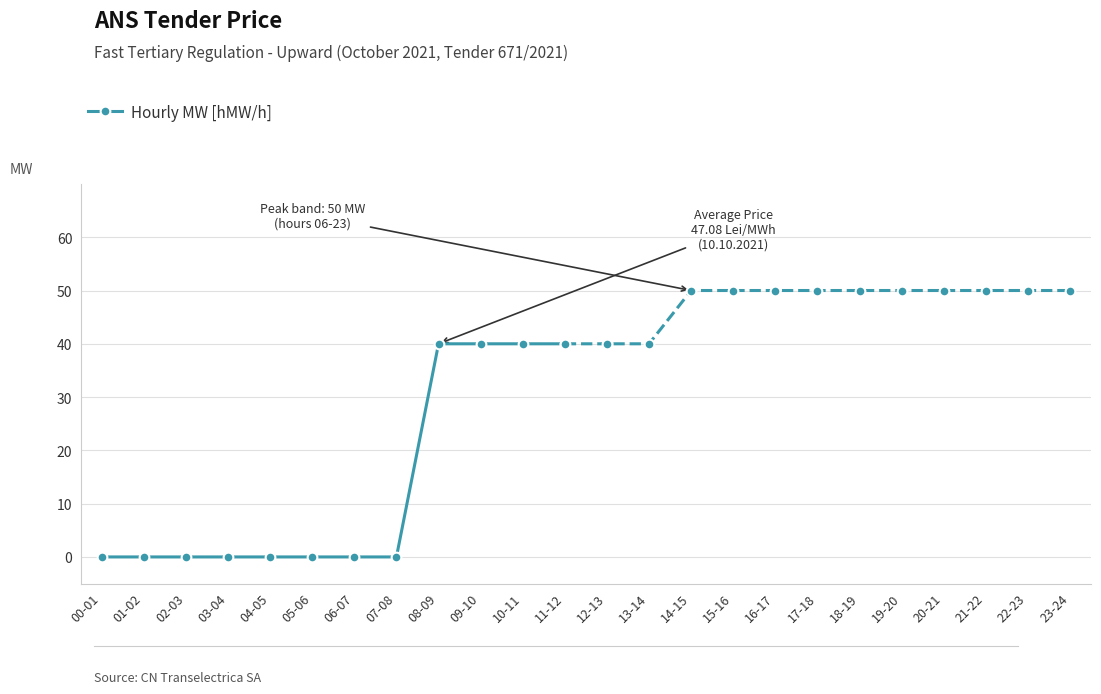

What is the label of the 2nd point from the right?

10-11